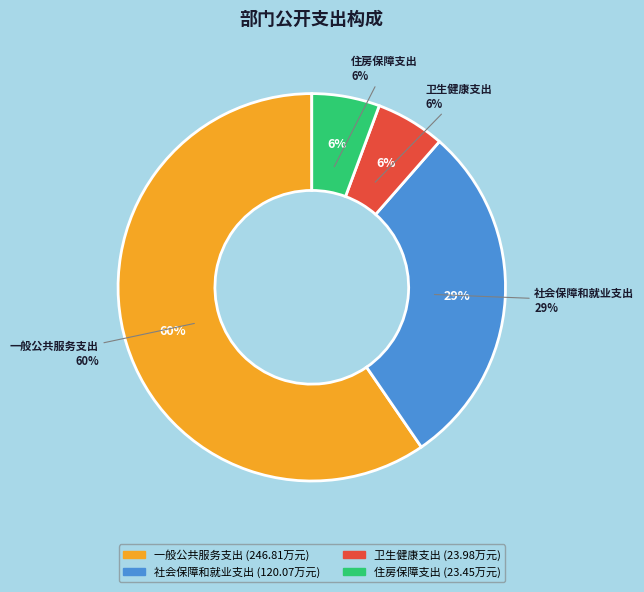

To the nearest percent, what is the difference between the largest and smallest slice percentages?

54%